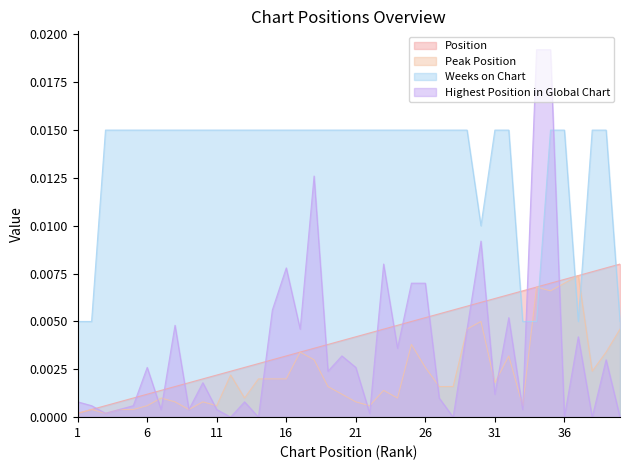

What are all the series names shown in the legend?

Position, Peak Position, Weeks on Chart, Highest Position in Global Chart